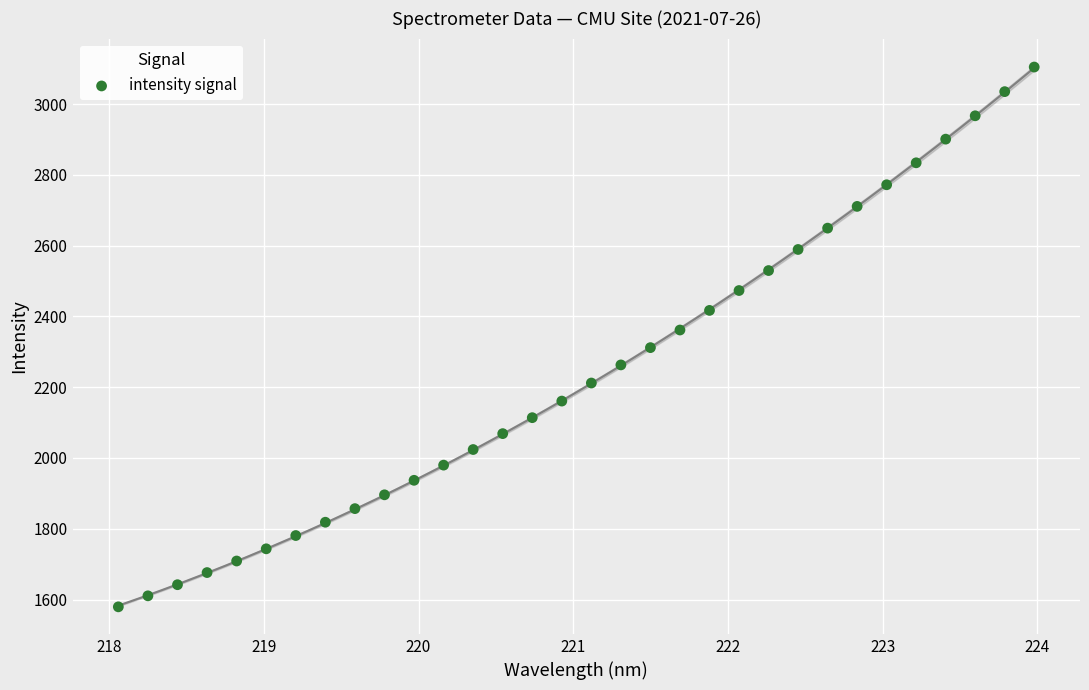

What is the range of X values (max minus min)?

5.9